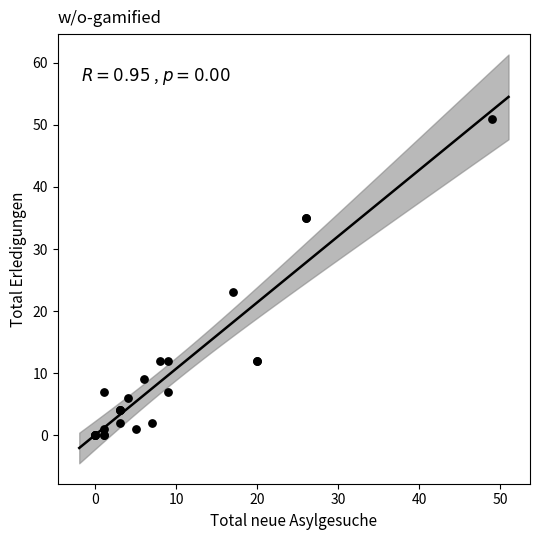

What Y value in the scatter plot is closest to 25?

23